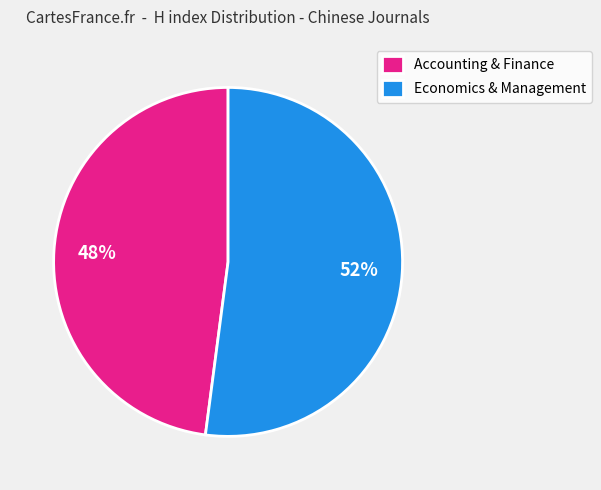

Is there any slice that represents more than half of the pie?

Yes